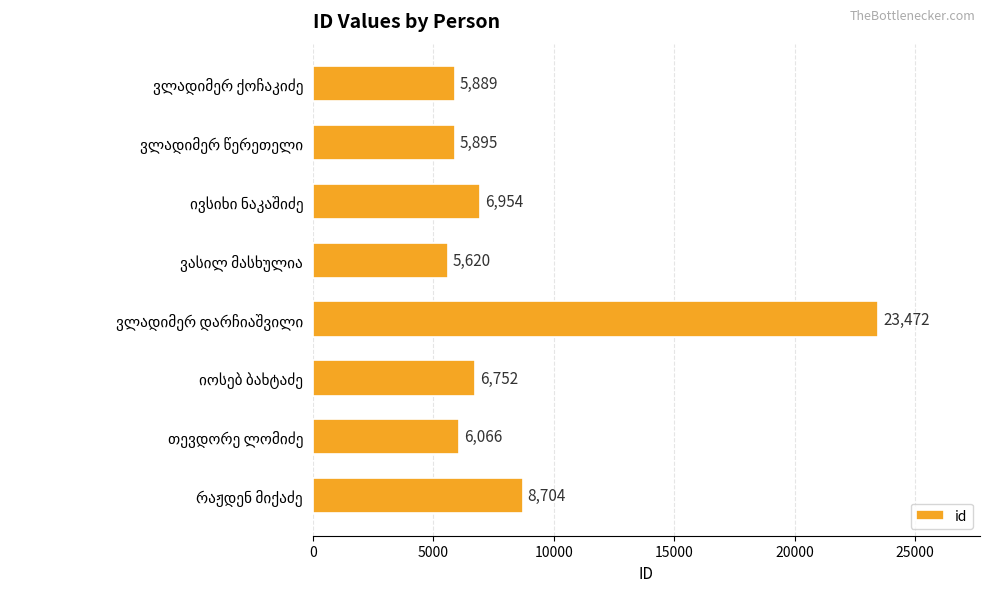

What is the difference between the maximum and minimum values?

17852